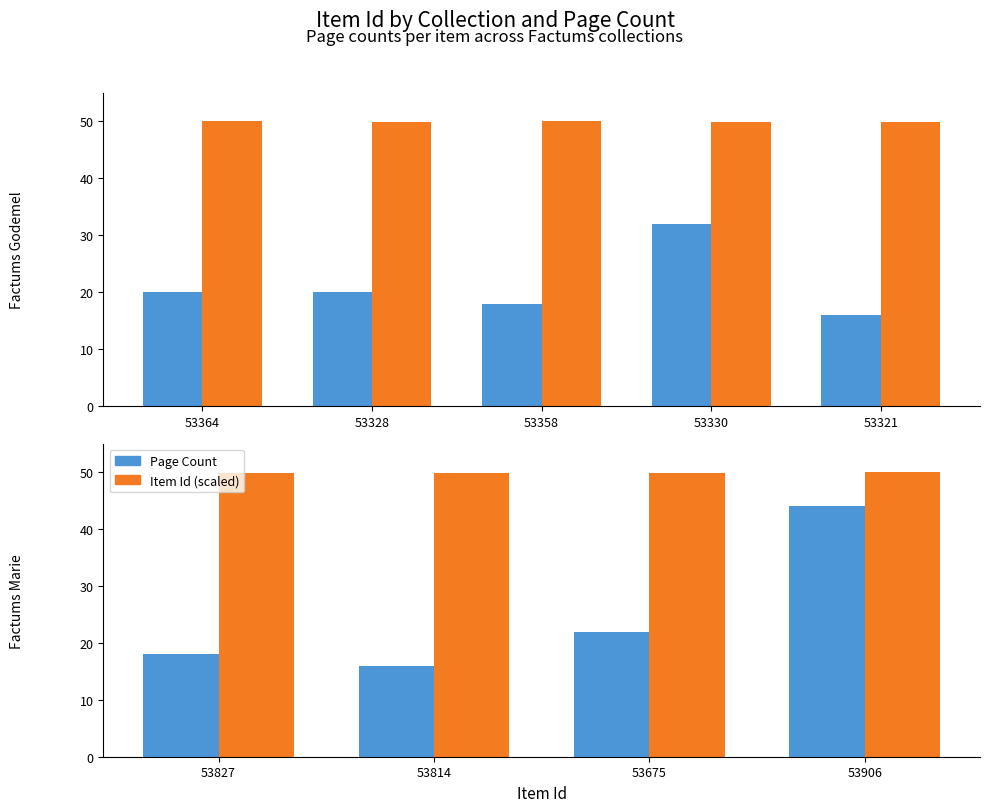

What are all the series names shown in the legend?

Page Count, Item Id (scaled)